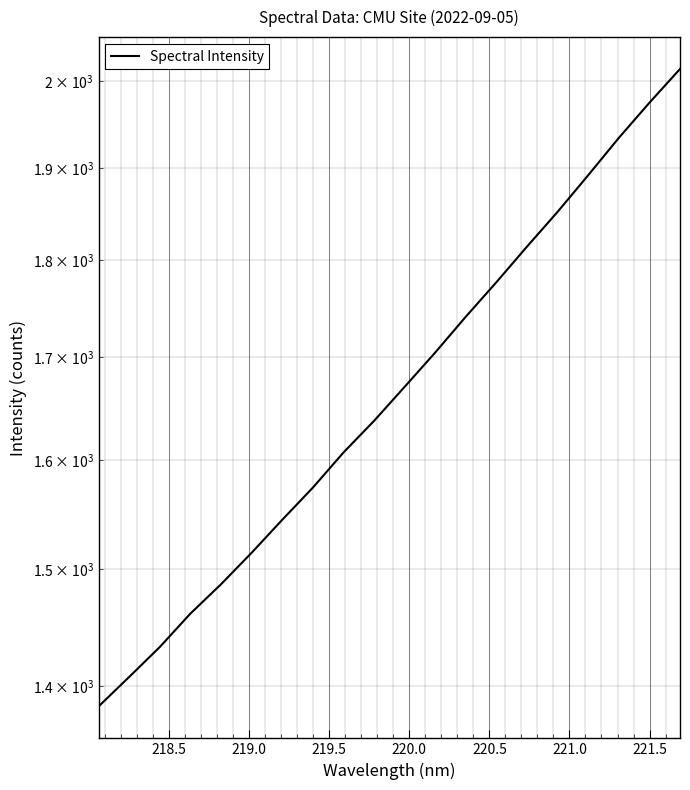

How many series are shown in this chart?

1